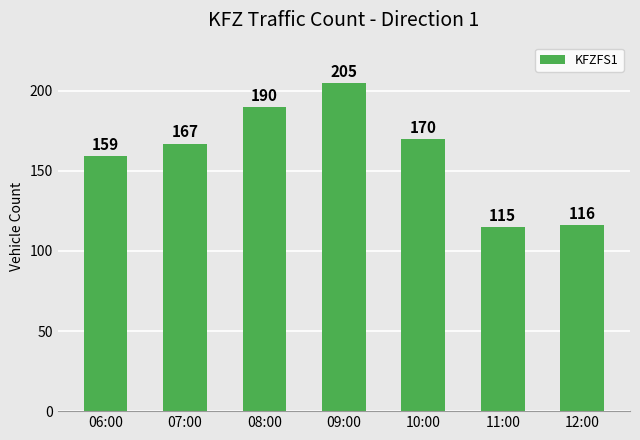

Count the number of categories in the chart.

7